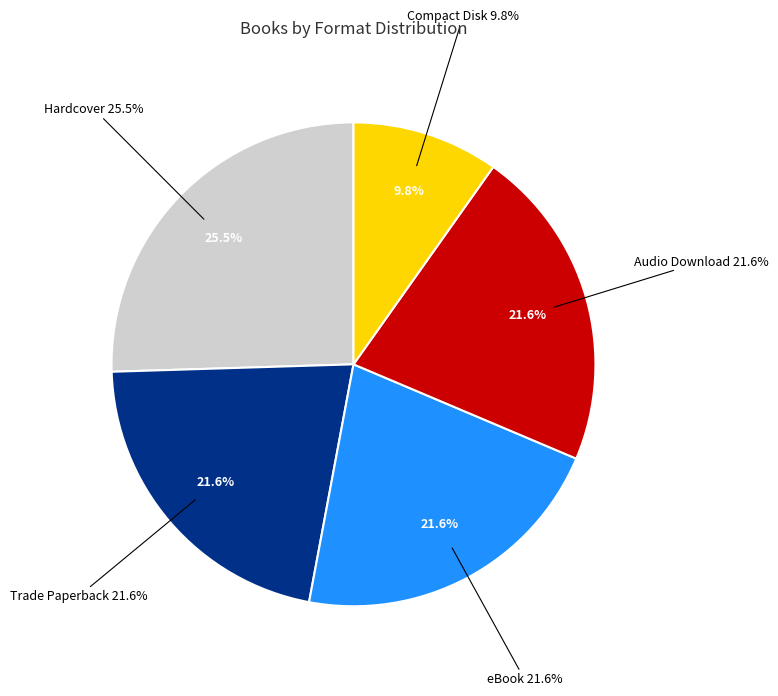

Combined, what portion of the pie is Audio Download and Compact Disk?

31.4%